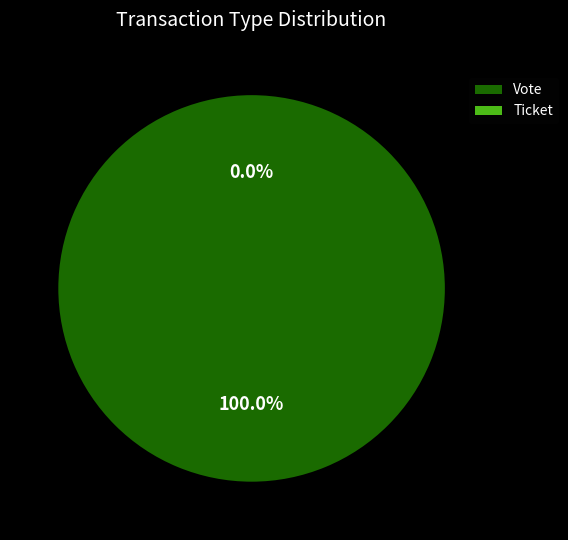

To the nearest percent, what is the combined percentage of Ticket and Vote?

100%